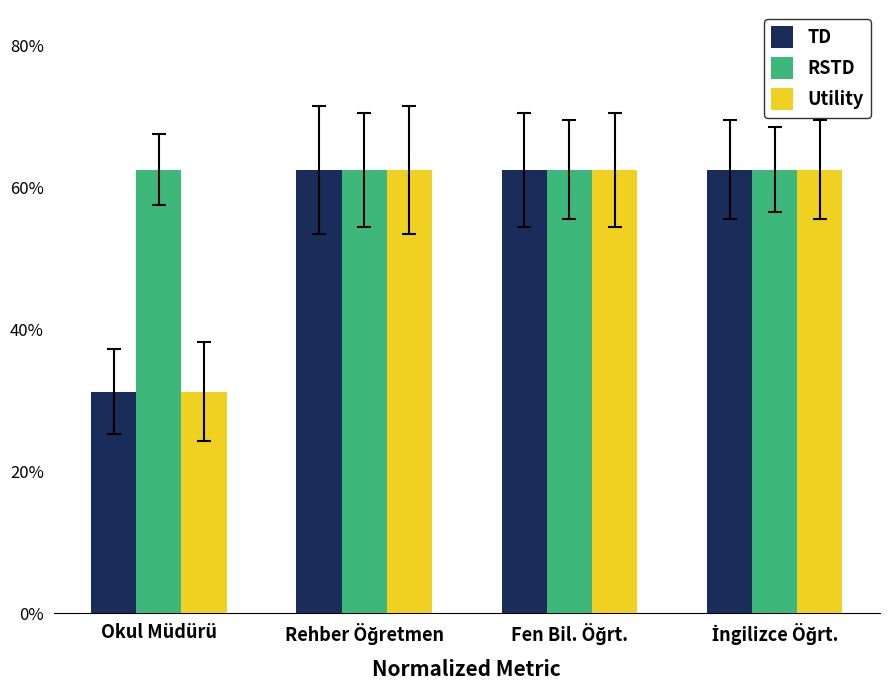

Are the bars grouped side by side (vs. stacked)?

Yes